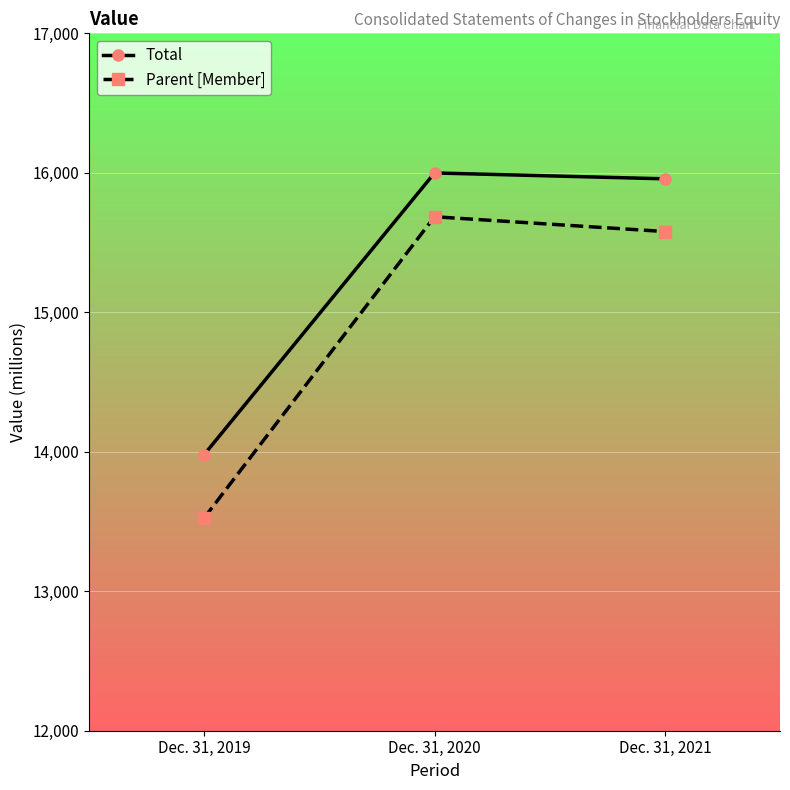

What is the sum of the Parent [Member] values at Dec. 31, 2020 and Dec. 31, 2019?

29211